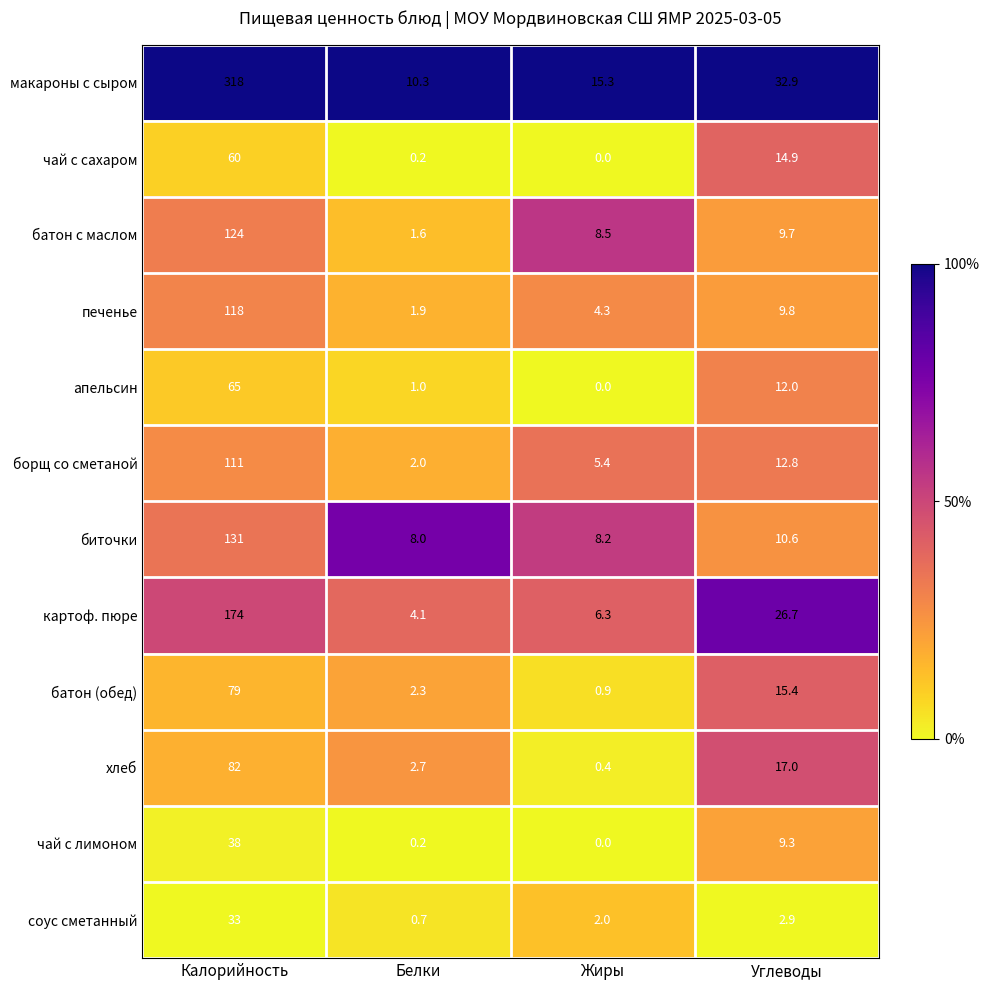

True or false: хлеб has a value of 3.9 at Белки.

False